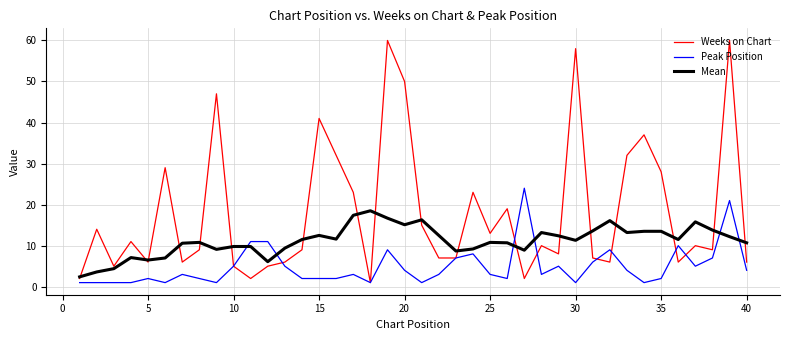

What is the maximum value shown in the chart?

60.0